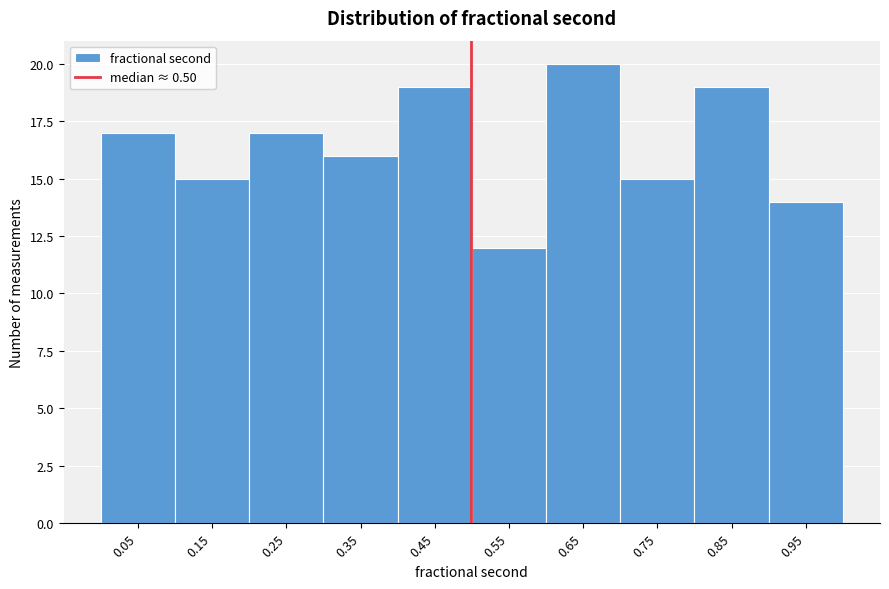

Reading left to right, list every bar in this chart as the range it spans on the x-axis followed by its height. Neither the bar edges nor the heights are printed on the chart, so give them approximately, as read against the axes.

0.0 to 0.1: 17
0.1 to 0.2: 15
0.2 to 0.3: 17
0.3 to 0.4: 16
0.4 to 0.5: 19
0.5 to 0.6: 12
0.6 to 0.7: 20
0.7 to 0.8: 15
0.8 to 0.9: 19
0.9 to 1.0: 14